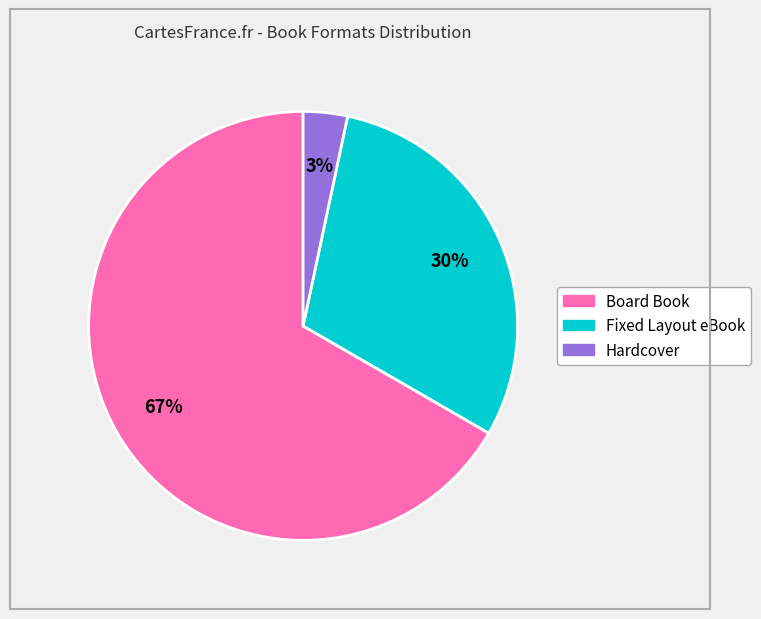

Count the number of slices in the pie.

3